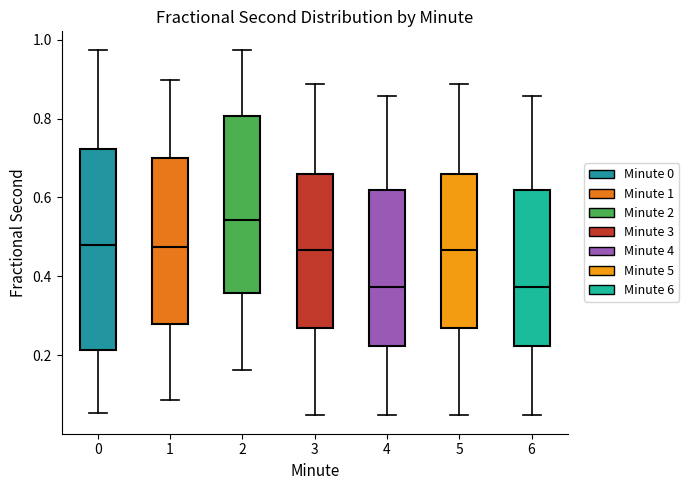

Which box is the tallest, from its lower edge to its upper edge?

0